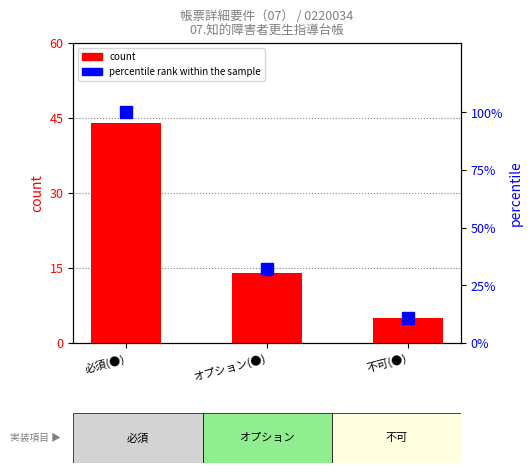

How many data points in count are above 14?

1